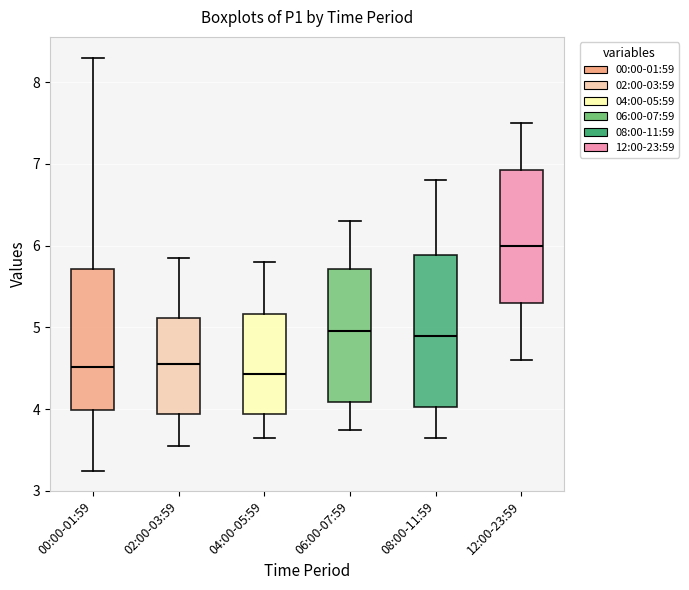

Reading left to right, transcribe this box plot: for each box, give where its median line is, the range the box spans, and where its two whiskers end, as read against the y-axis. The values are not printed on the chart, so give them approximately, as read against the axis.

00:00-01:59: median 4.5, box 4.0 to 5.7, whiskers 3.3 to 8.3
02:00-03:59: median 4.6, box 3.9 to 5.1, whiskers 3.6 to 5.9
04:00-05:59: median 4.4, box 3.9 to 5.2, whiskers 3.7 to 5.8
06:00-07:59: median 5.0, box 4.1 to 5.7, whiskers 3.8 to 6.3
08:00-11:59: median 4.9, box 4.0 to 5.9, whiskers 3.7 to 6.8
12:00-23:59: median 6.0, box 5.3 to 6.9, whiskers 4.6 to 7.5